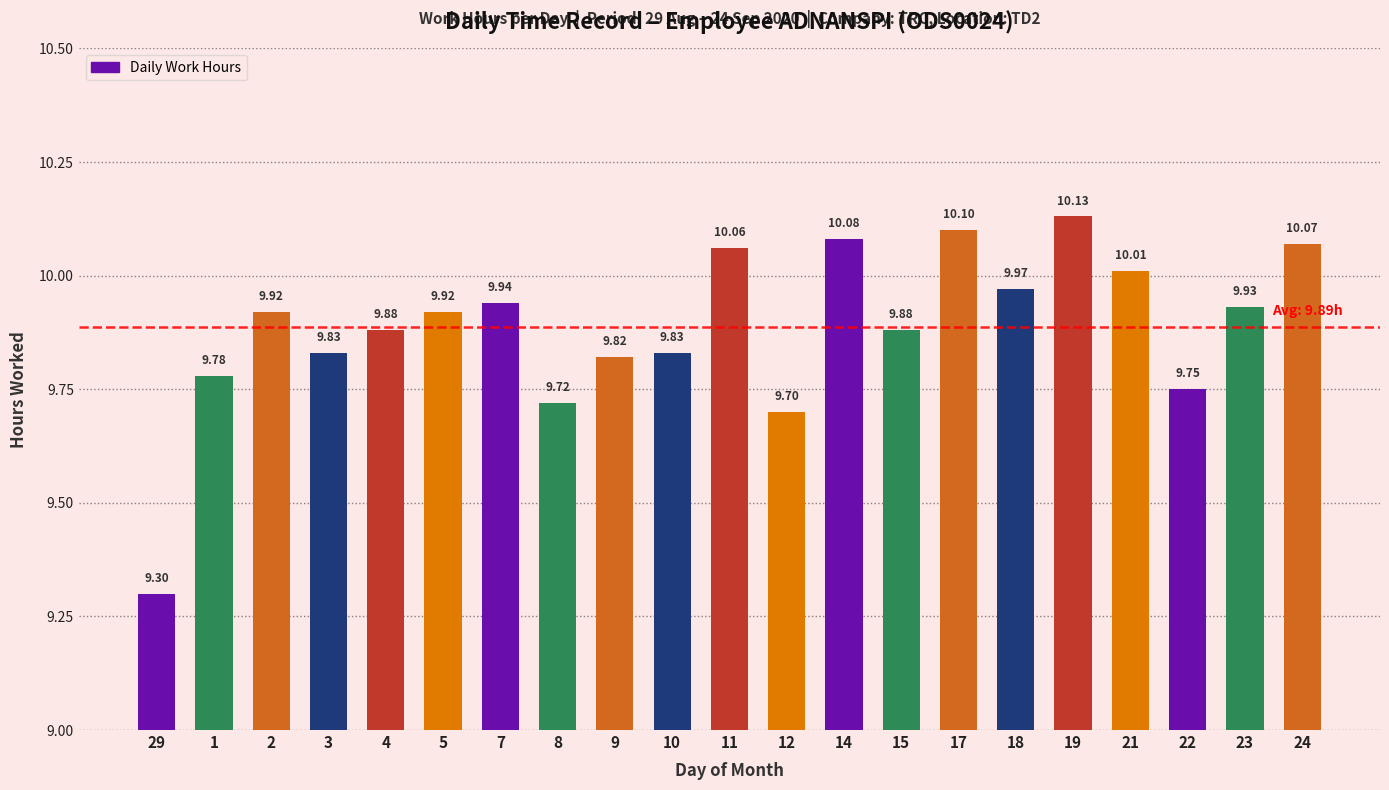

What is the sum of the values at 5 and 3?

19.8